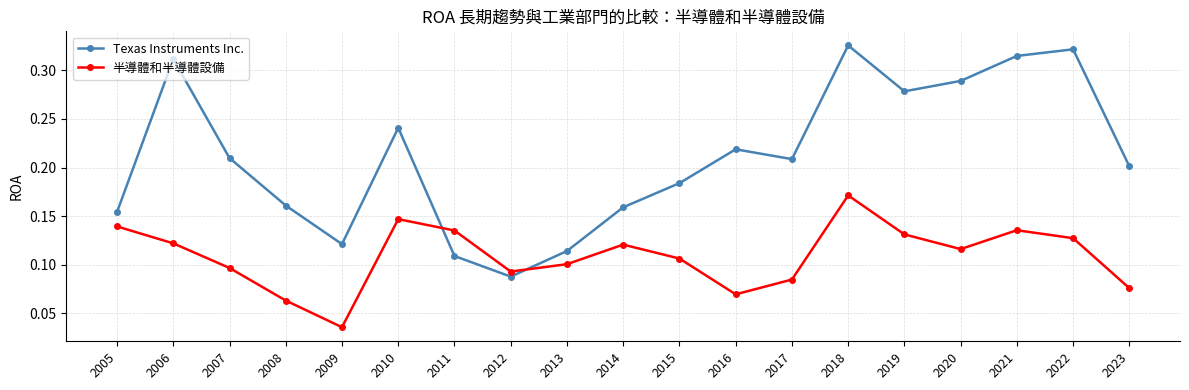

Where is the first local maximum for Texas Instruments Inc.?

2006